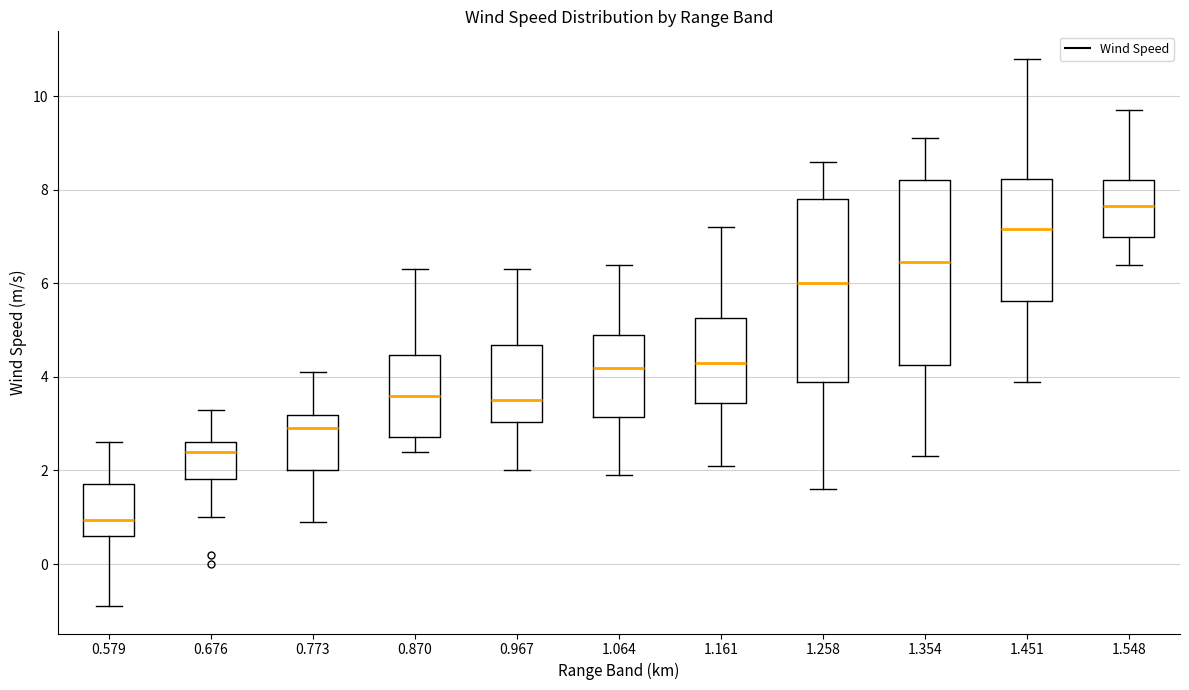

Reading left to right, read every box against the y-axis: the position of its median line, the range the box covers, and the ends of its whiskers. The values are not printed on the chart, so give them approximately, as read against the axis.

0.579: median 1.0, box 0.6 to 1.8, whiskers -0.8 to 2.6
0.676: median 2.4, box 1.8 to 2.6, whiskers 1.0 to 3.4
0.773: median 3.0, box 2.0 to 3.2, whiskers 1.0 to 4.2
0.870: median 3.6, box 2.8 to 4.4, whiskers 2.4 to 6.4
0.967: median 3.6, box 3.0 to 4.6, whiskers 2.0 to 6.4
1.064: median 4.2, box 3.2 to 5.0, whiskers 2.0 to 6.4
1.161: median 4.4, box 3.4 to 5.2, whiskers 2.2 to 7.2
1.258: median 6.0, box 4.0 to 7.8, whiskers 1.6 to 8.6
1.354: median 6.4, box 4.2 to 8.2, whiskers 2.4 to 9.2
1.451: median 7.2, box 5.6 to 8.2, whiskers 4.0 to 10.8
1.548: median 7.6, box 7.0 to 8.2, whiskers 6.4 to 9.8